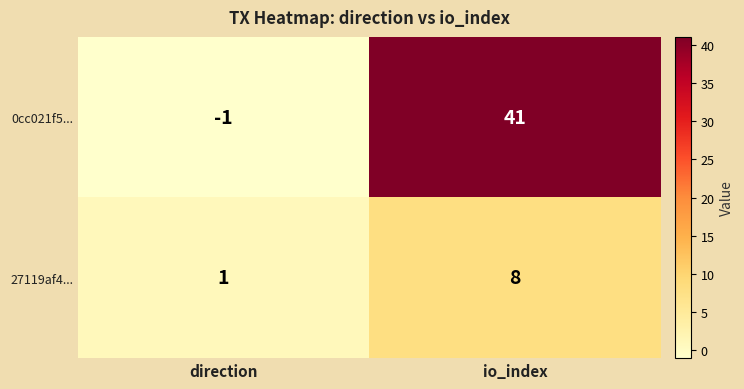

True or false: 27119af4... has a value of 2 at io_index.

False